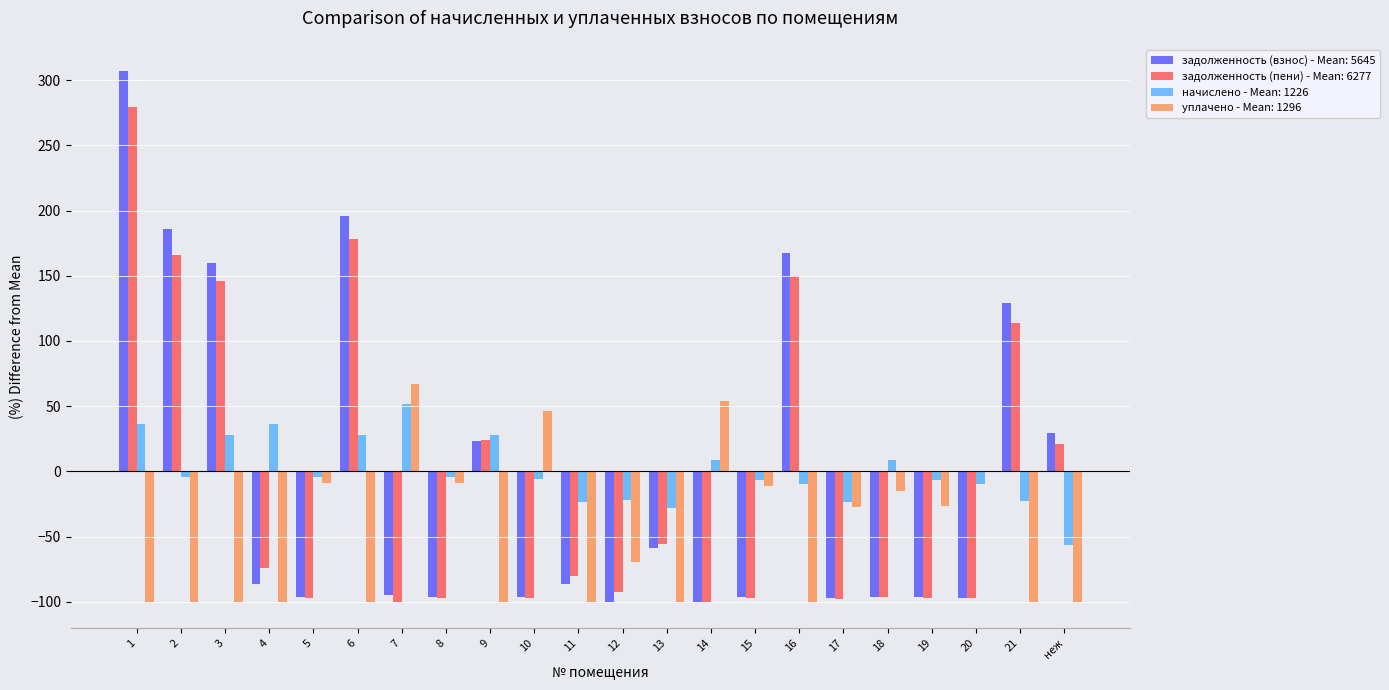

What is the total value across all series at 7?

-75.8